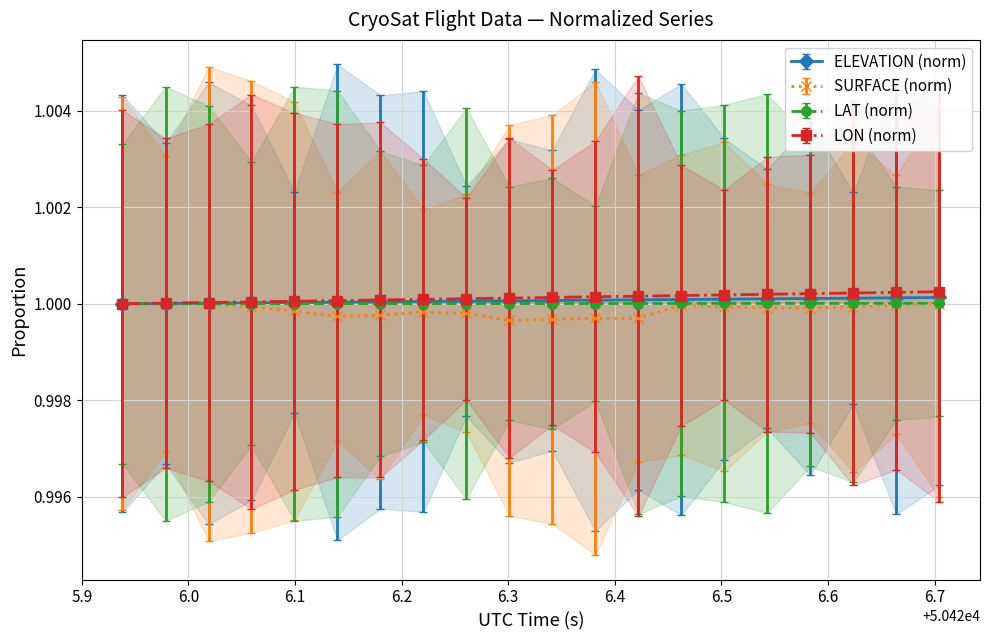

True or false: SURFACE (norm) has more than 1 interior local peaks.

True